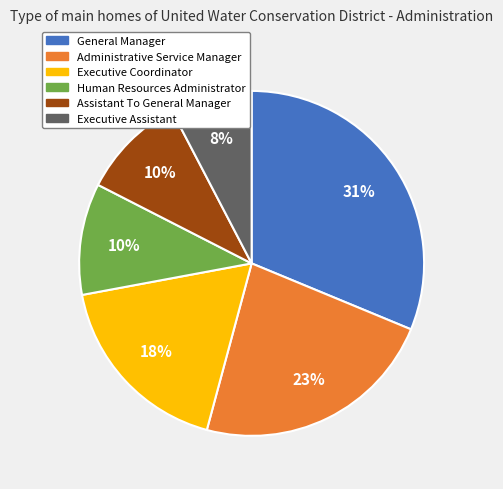

How many slices are in this pie chart?

6